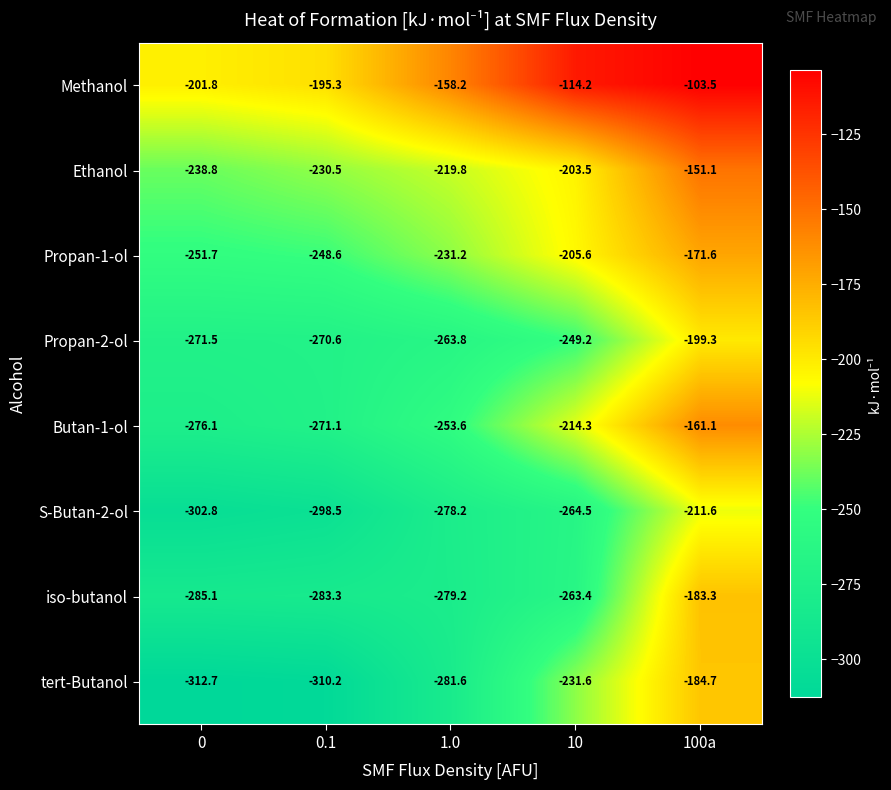

What is the difference between the maximum and minimum values in the iso-butanol series?

101.8